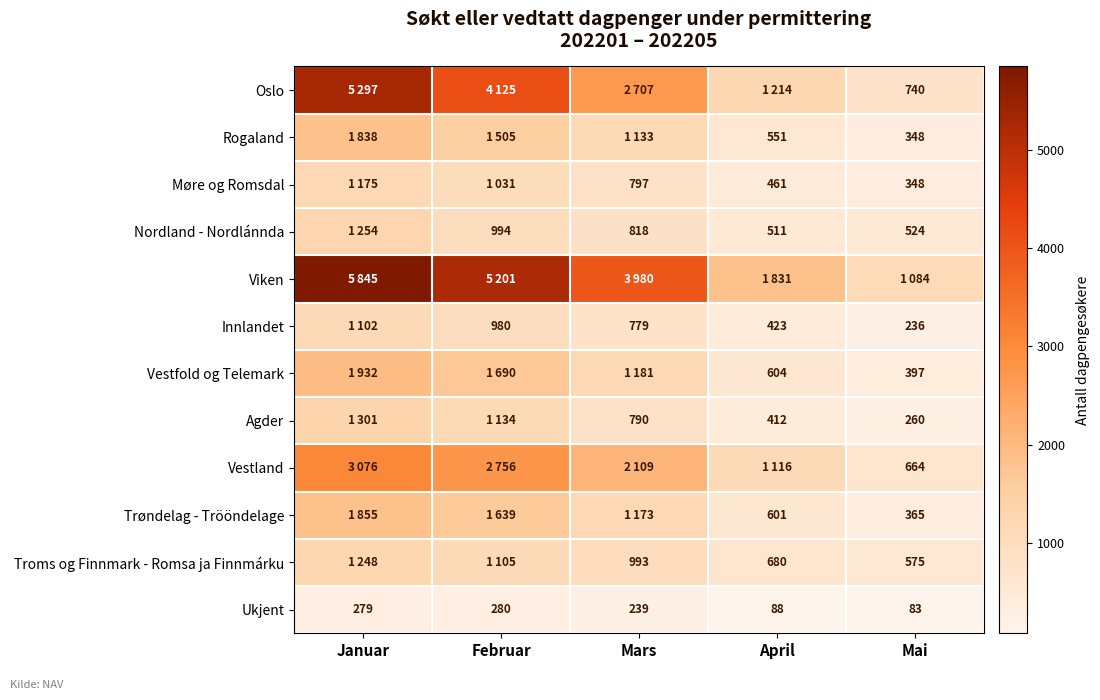

Count the Oslo values in the range 1214 to 4125.

3